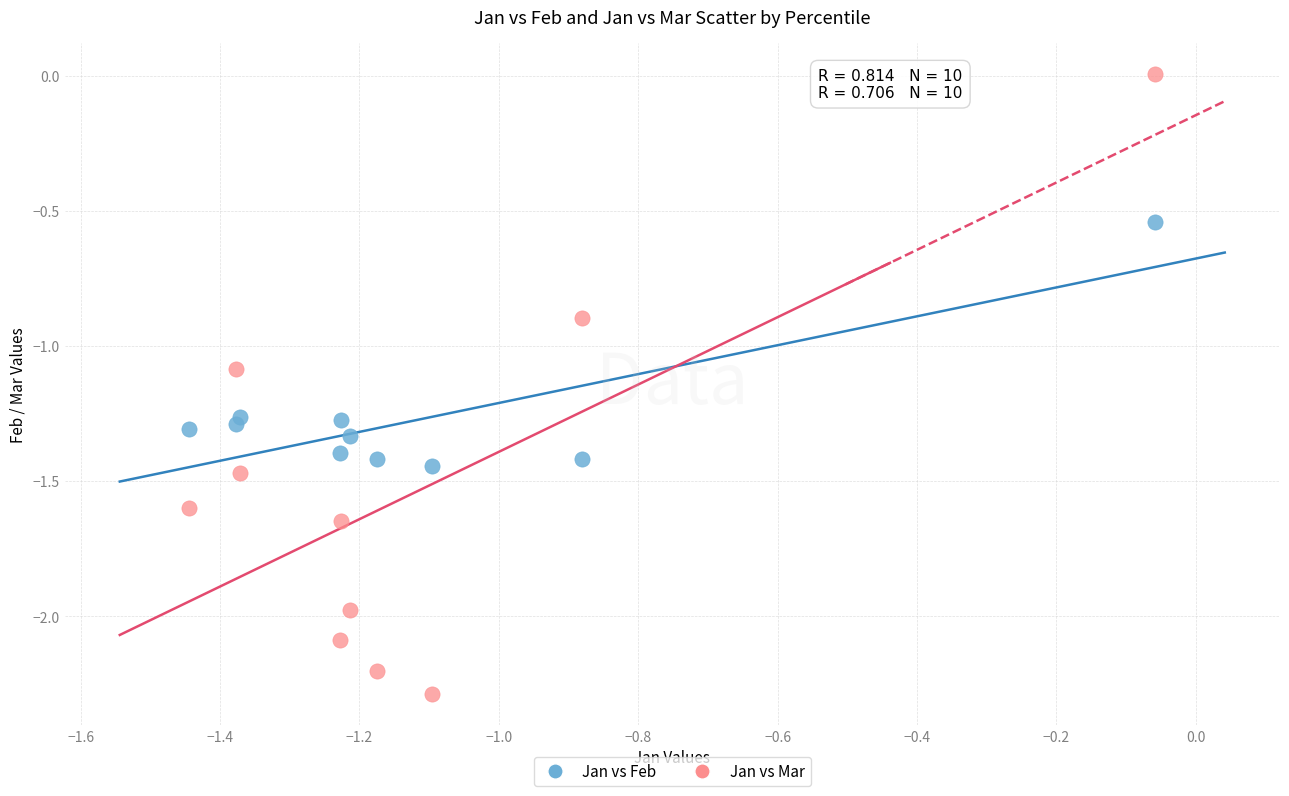

What is the X range (max minus min) for the scatter plot?

1.4